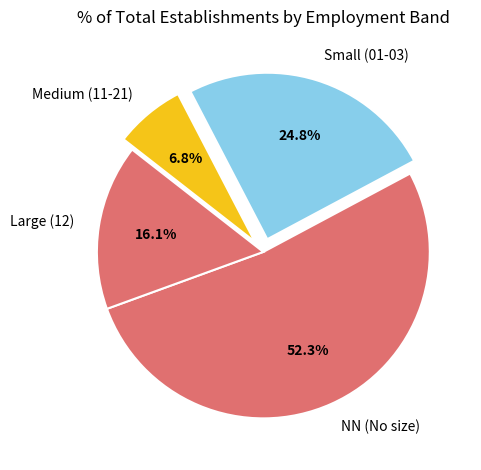

Which slice represents more than half of the pie?

NN (No size)